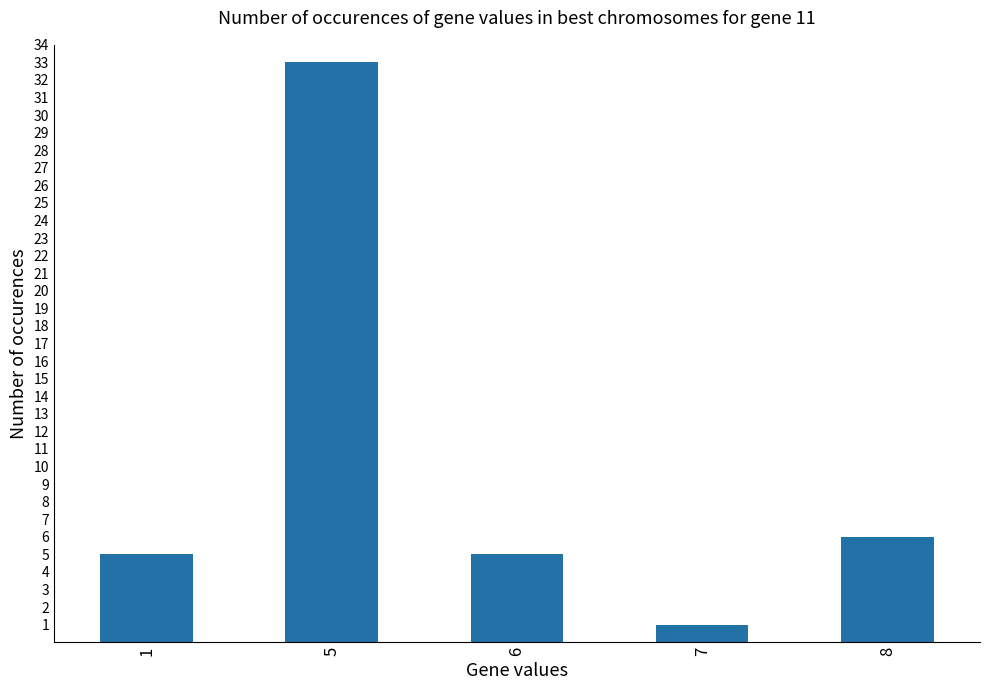

Are the bars grouped side by side (vs. stacked)?

No